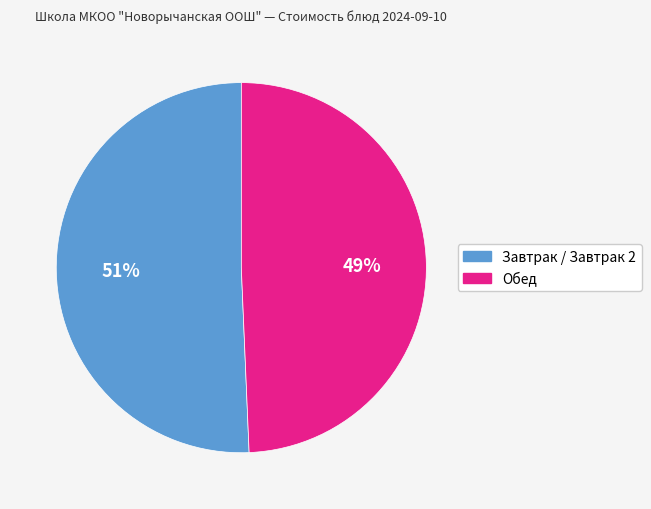

Is there any slice that represents more than half of the pie?

Yes